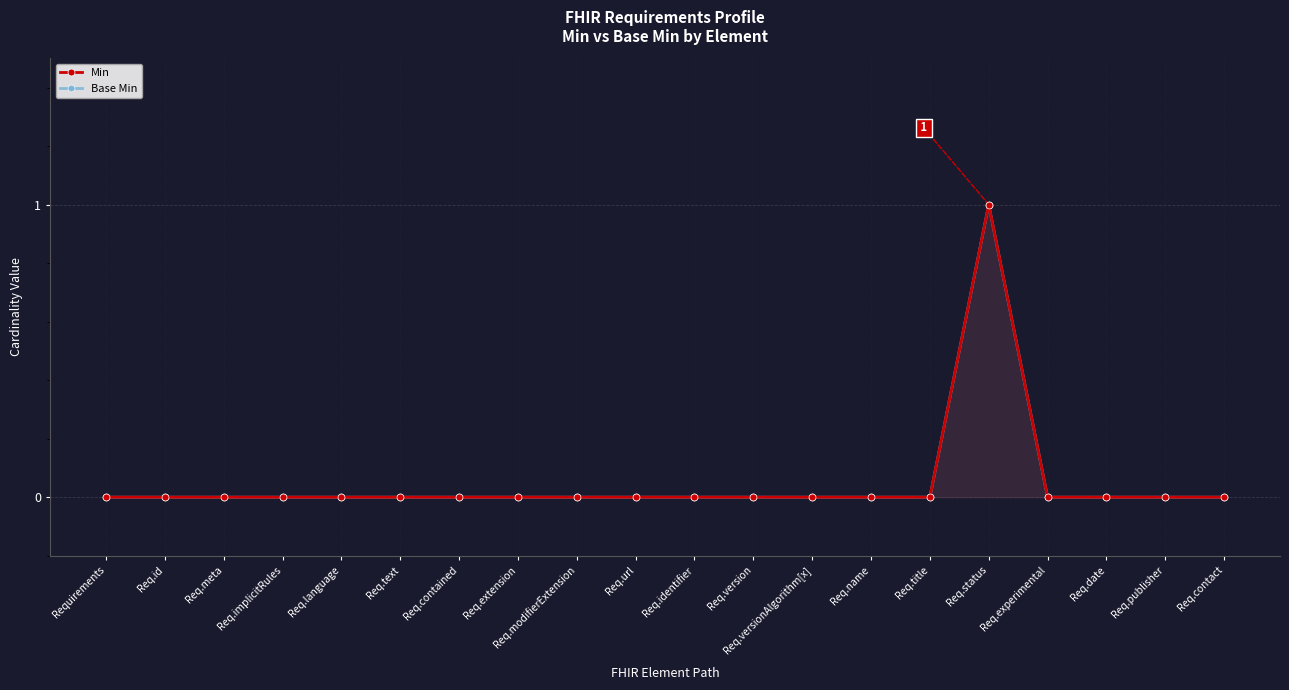

The Base Min series shows -1 at Req.modifierExtension. True or false?

False